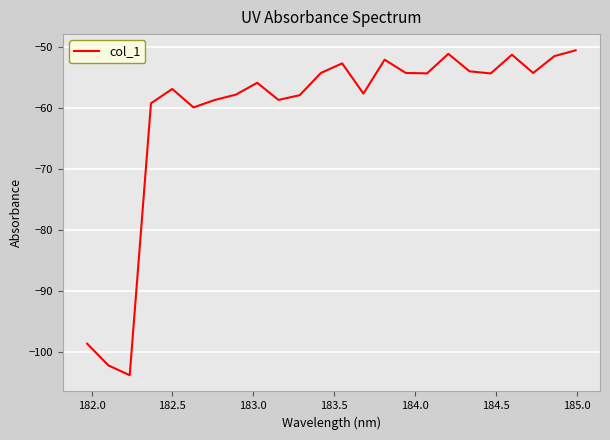

What is the minimum value shown in the chart?

-103.8